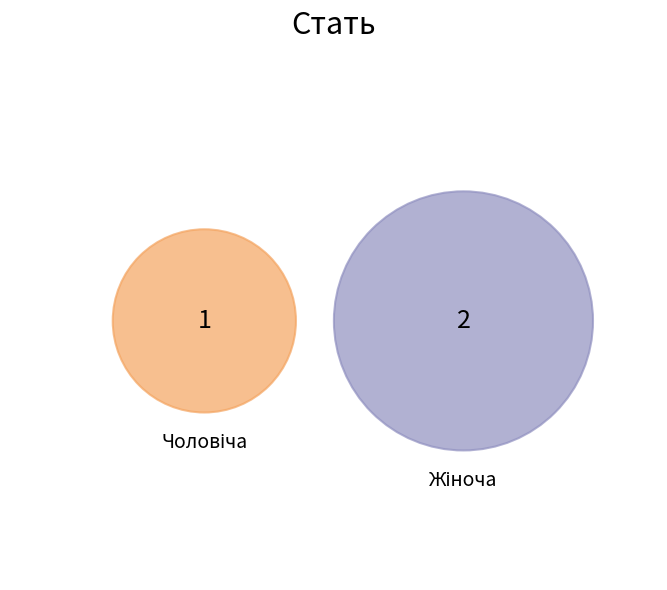

What is the change in value from Чоловіча to Жіноча?

+1